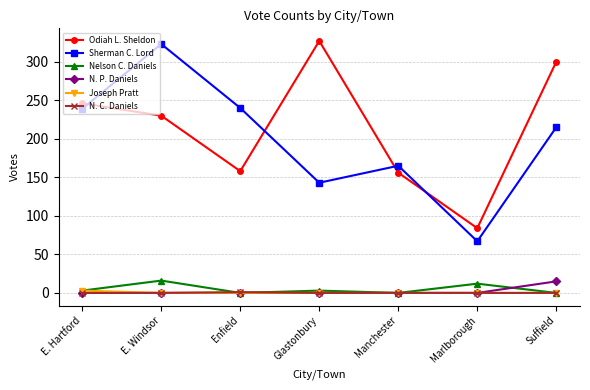

What is the difference between the maximum and minimum values in the Nelson C. Daniels series?

16